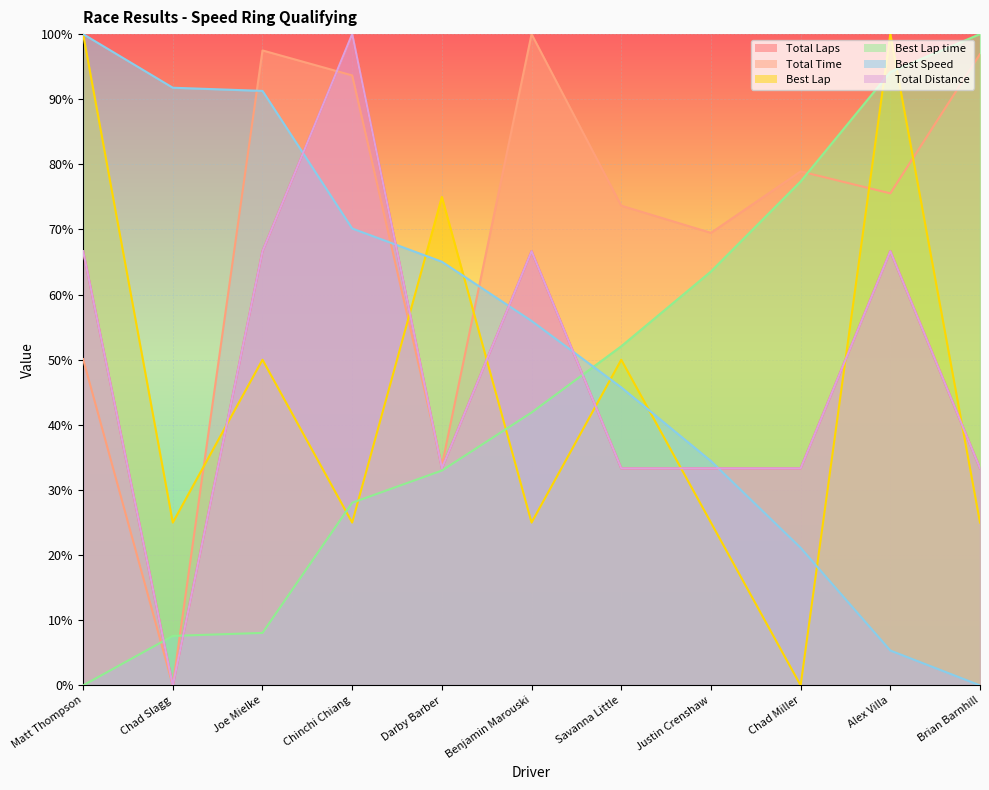

Which series has the largest total across all categories?

Total Time